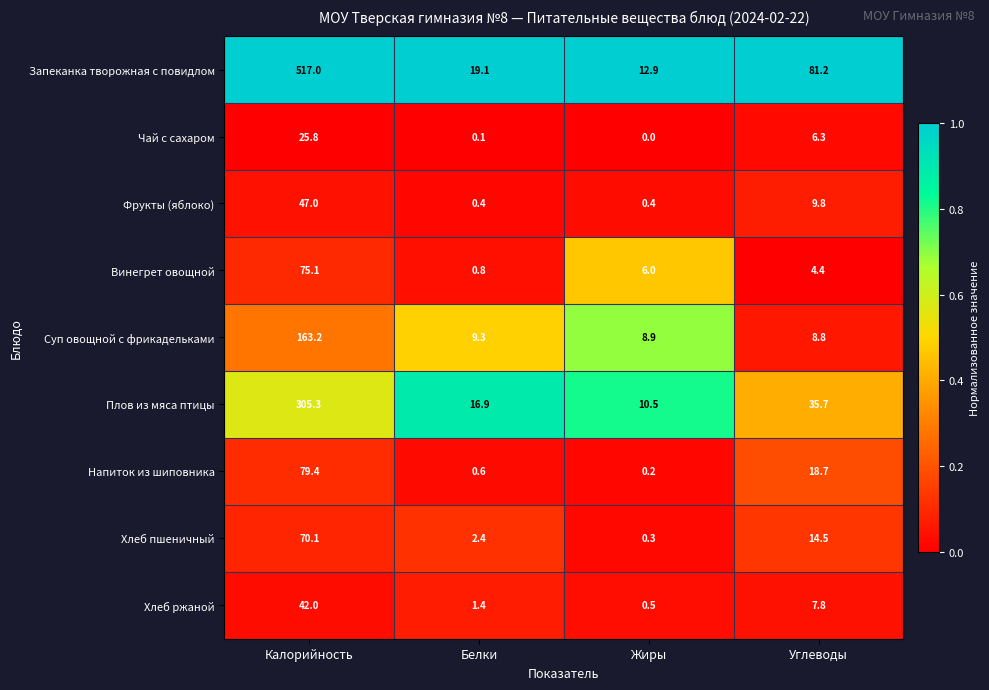

The value of Хлеб ржаной at Калорийность is 62.7. True or false?

False